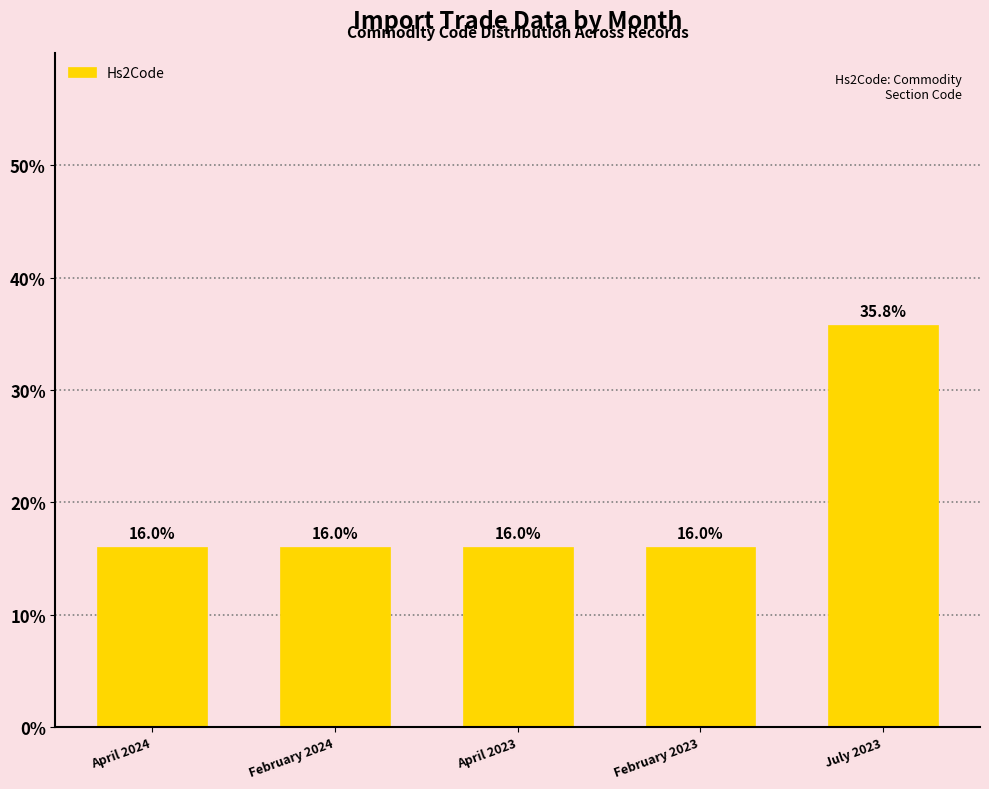

Is it true that the value at February 2023 is 21.5?

False